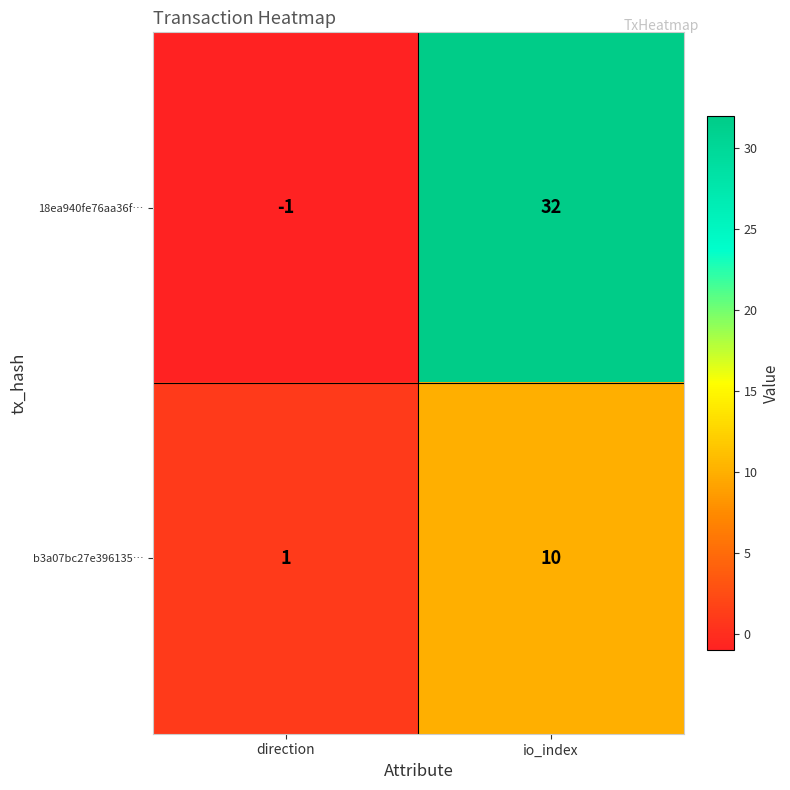

The value of b3a07bc27e396135… at io_index is 7. True or false?

False